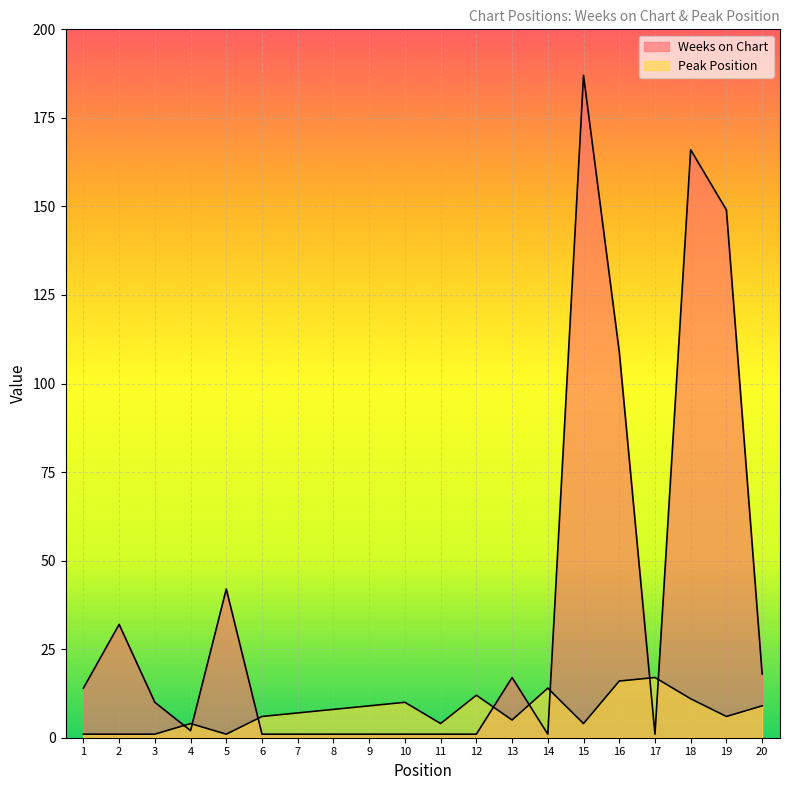

Reading right to left, what are all the values shown in this chart?

Weeks on Chart: 20=18	19=149	18=166	17=1	16=109	15=187	14=1	13=17	12=1	11=1	10=1	9=1	8=1	7=1	6=1	5=42	4=2	3=10	2=32	1=14
Peak Position: 20=9	19=6	18=11	17=17	16=16	15=4	14=14	13=5	12=12	11=4	10=10	9=9	8=8	7=7	6=6	5=1	4=4	3=1	2=1	1=1